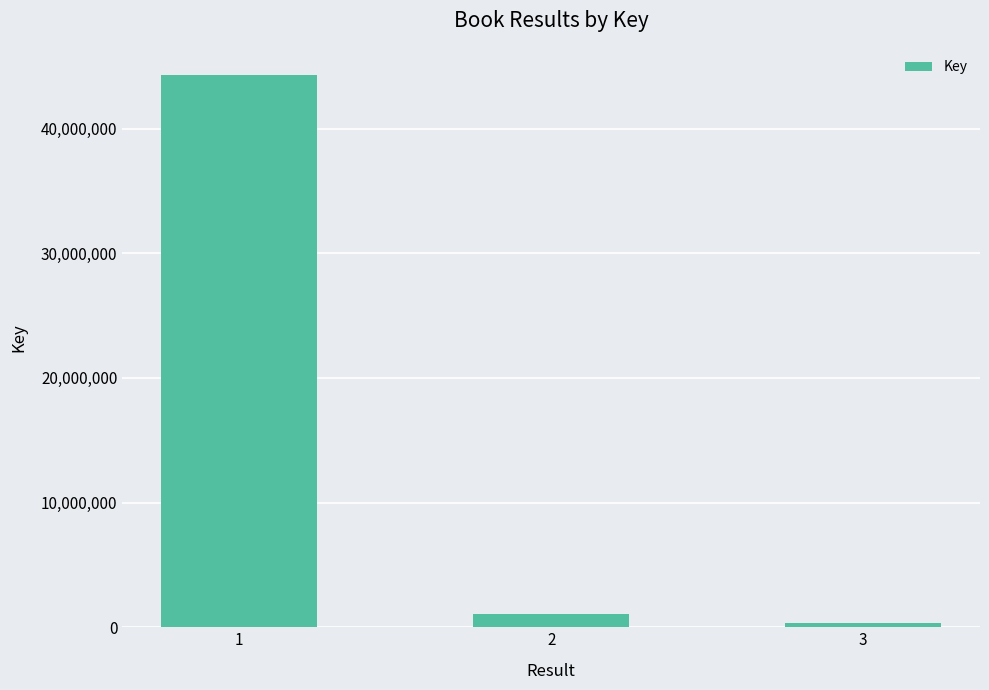

What is the difference between the second highest and minimum values?

725958